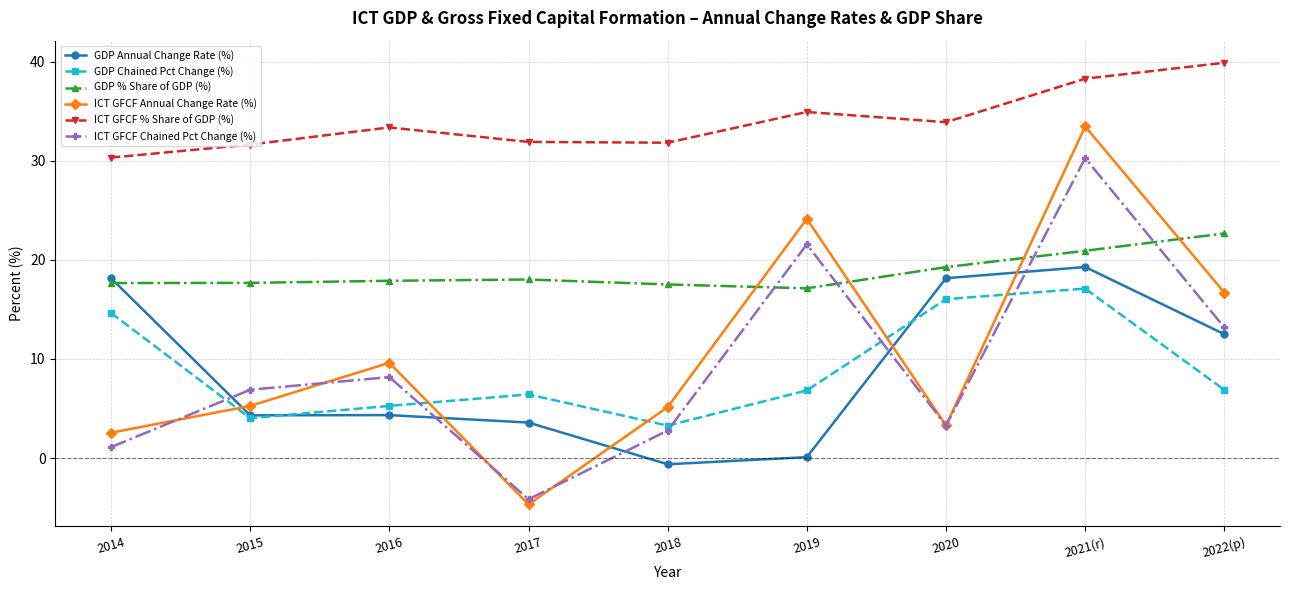

How many lines are shown in the chart?

6